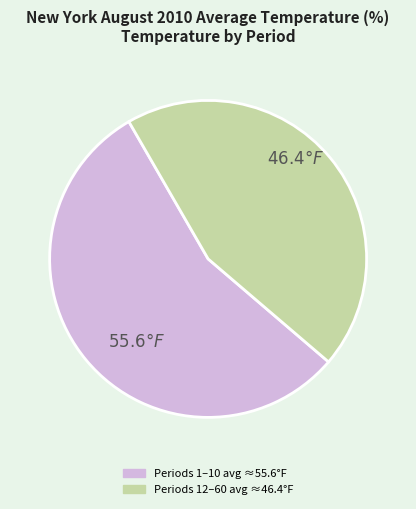

Does any single category account for the majority?

Yes